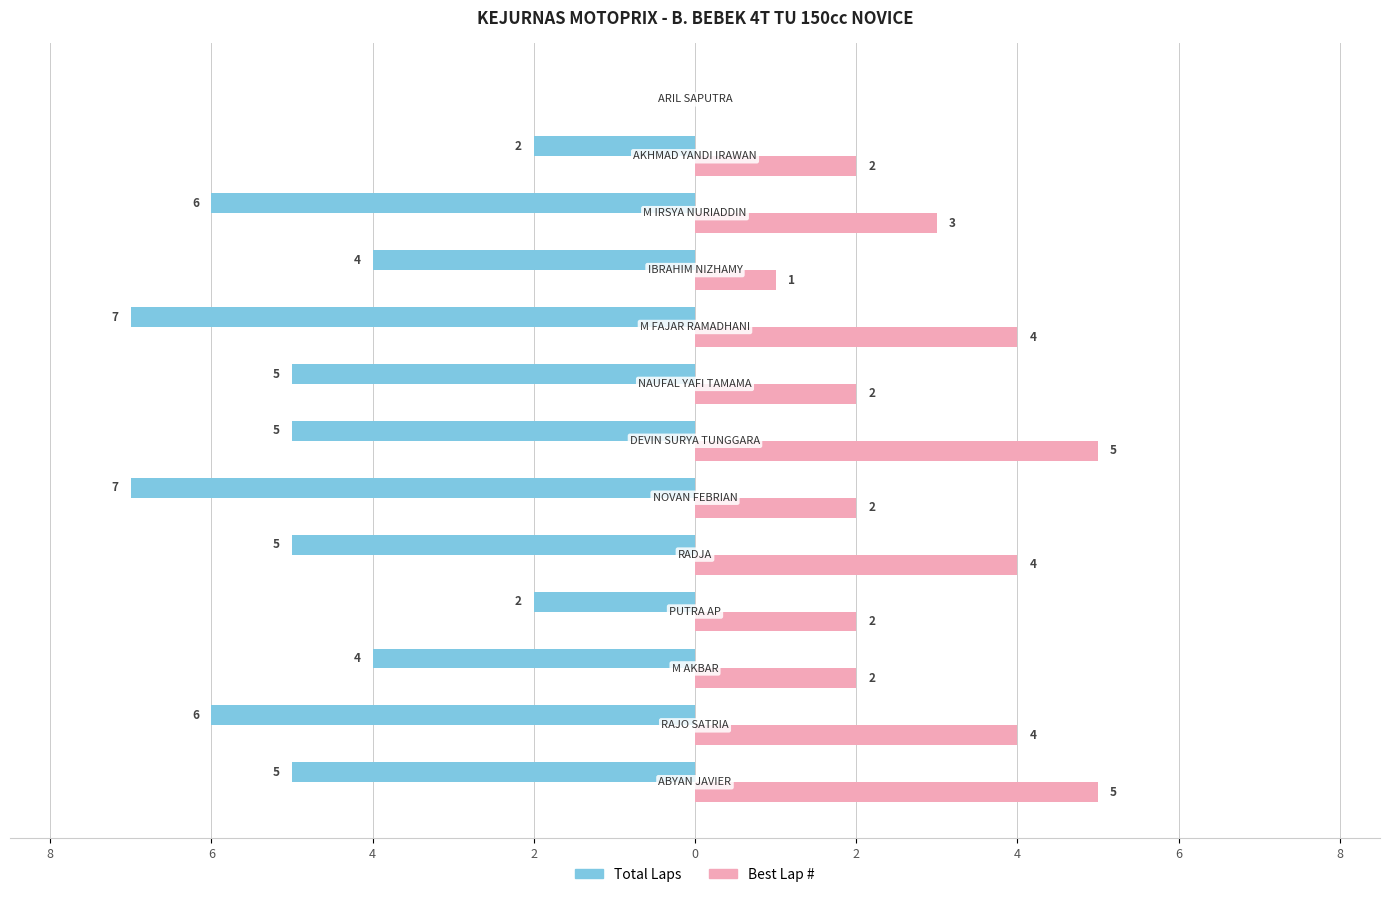

What are all the series names shown in the legend?

Total Laps, Best Lap #